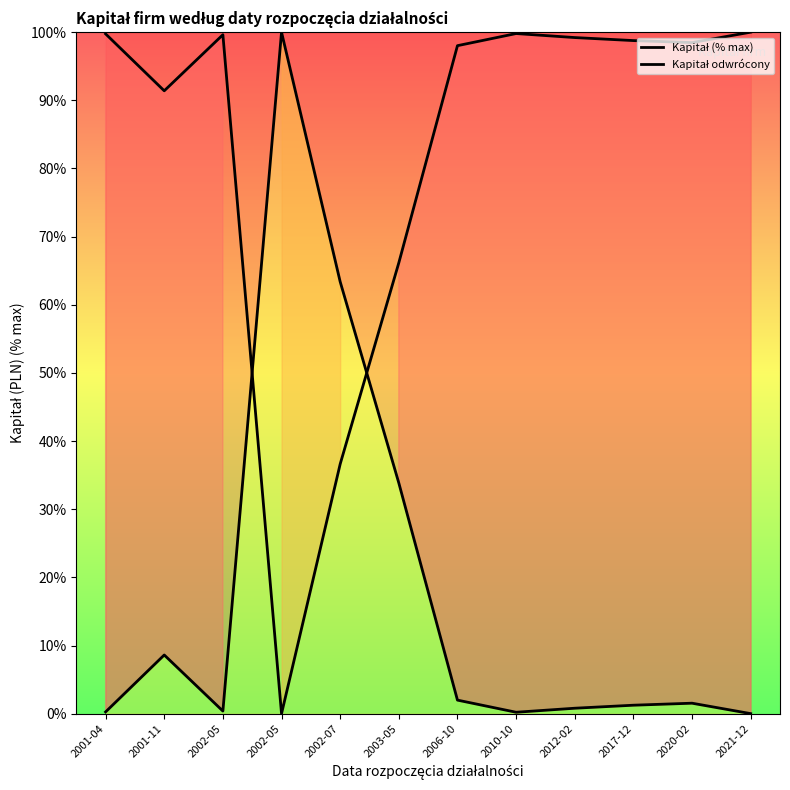

At how many categories does at least one series exceed 61?

12